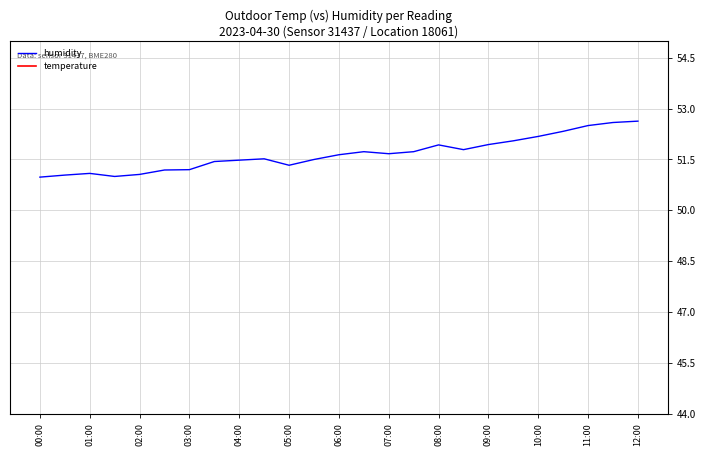

What is the highest value of the humidity series?

52.6